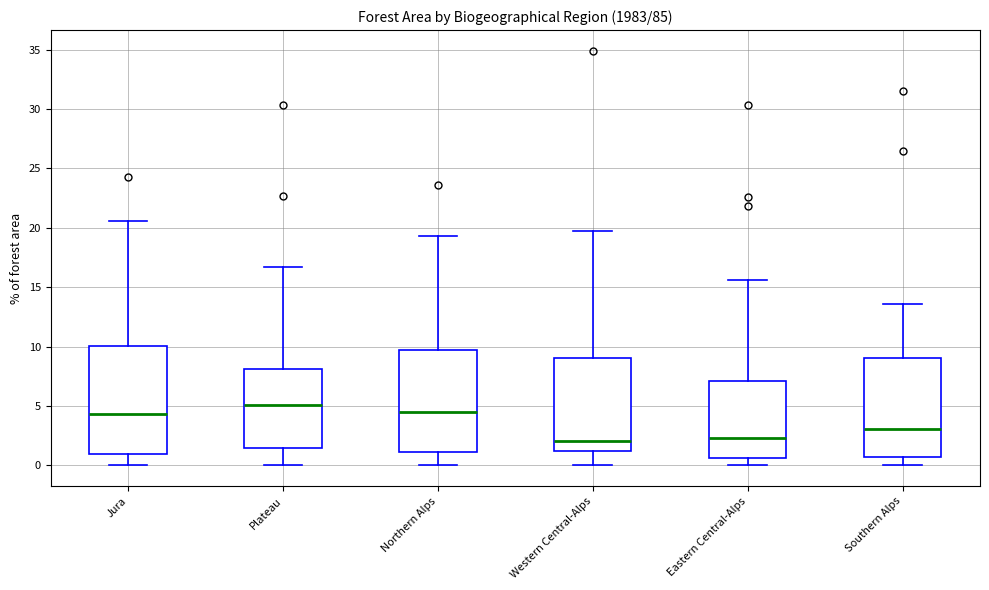

Where is the upper edge of the box for Jura on the y-axis? The values are not printed on the chart, so give them approximately, as read against the axis.

10.0